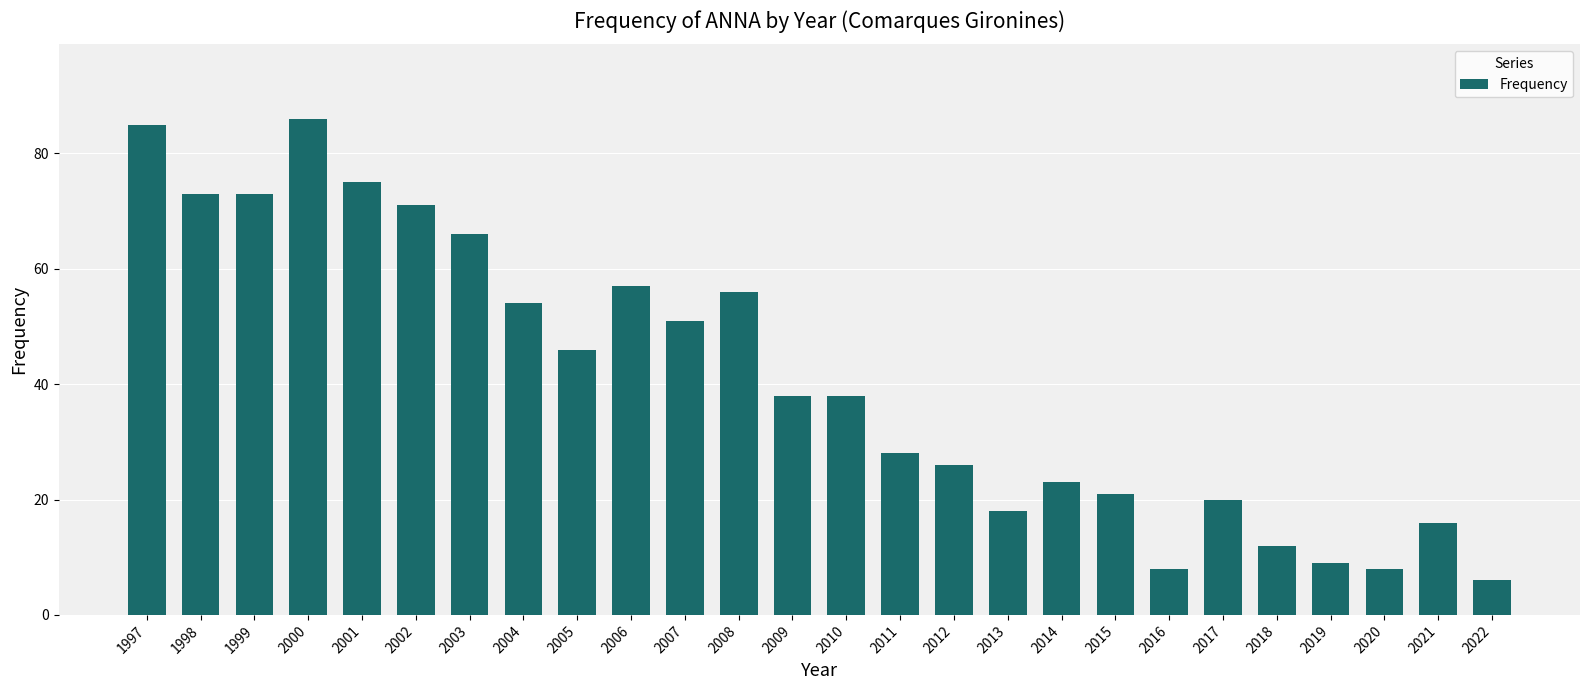

What is the minimum value shown in the chart?

6